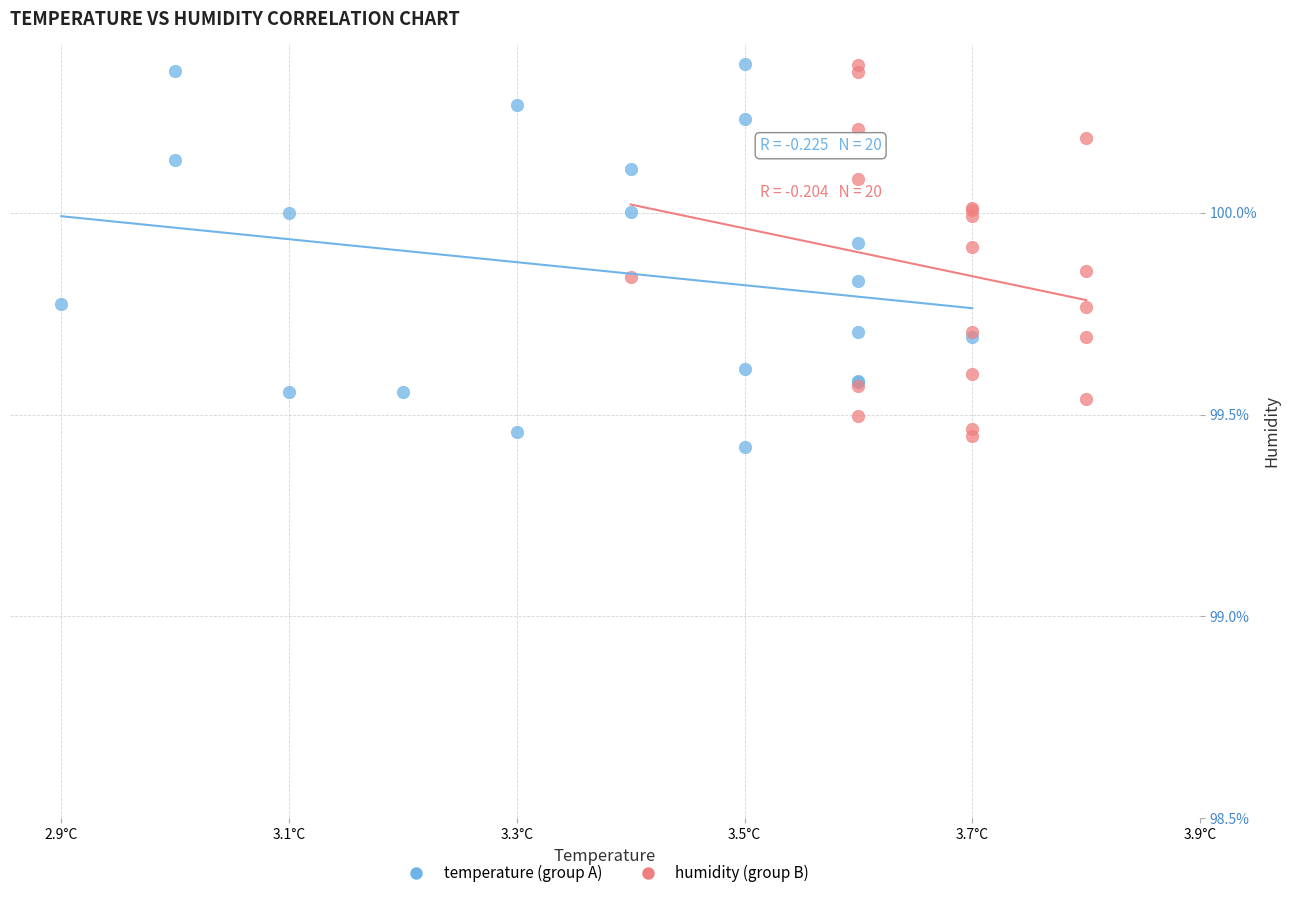

What are all the series names shown in the legend?

temperature (group A), humidity (group B)